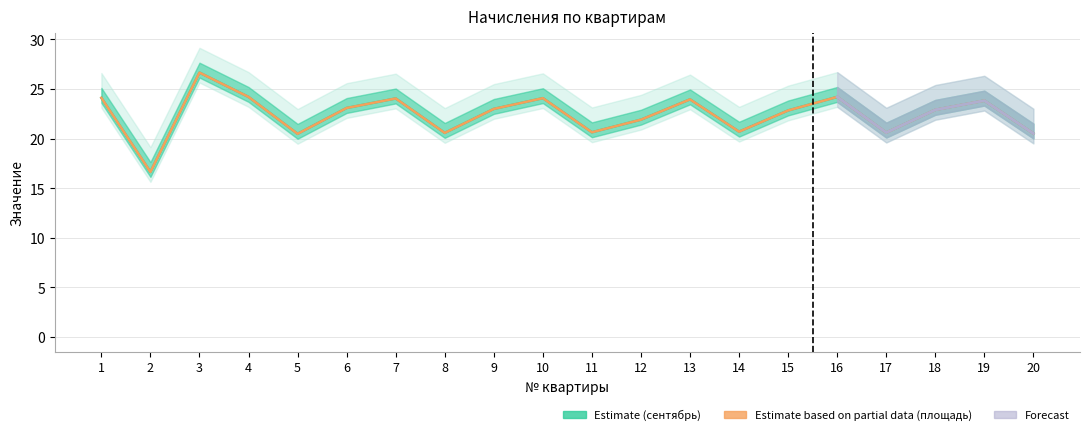

Is the value of Общяя площадь × 0.31 at 14 greater than the value of сентябрь (рублей) at 5?

Yes